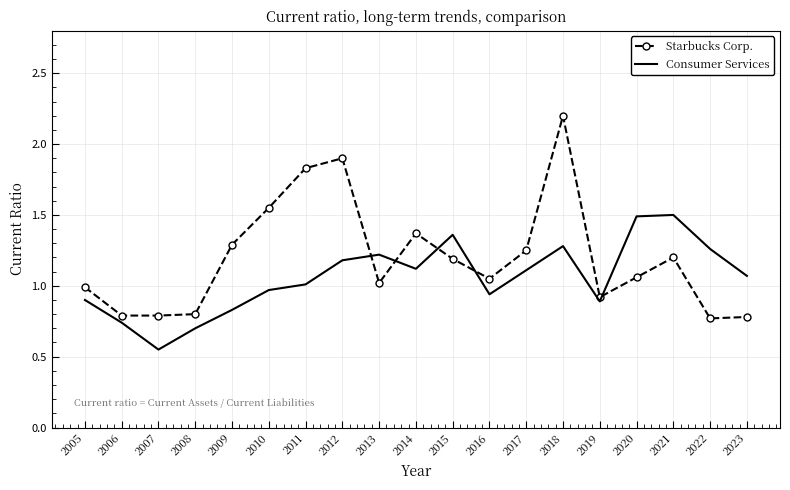

Is it true that Consumer Services equals 0.4 at 2011?

False